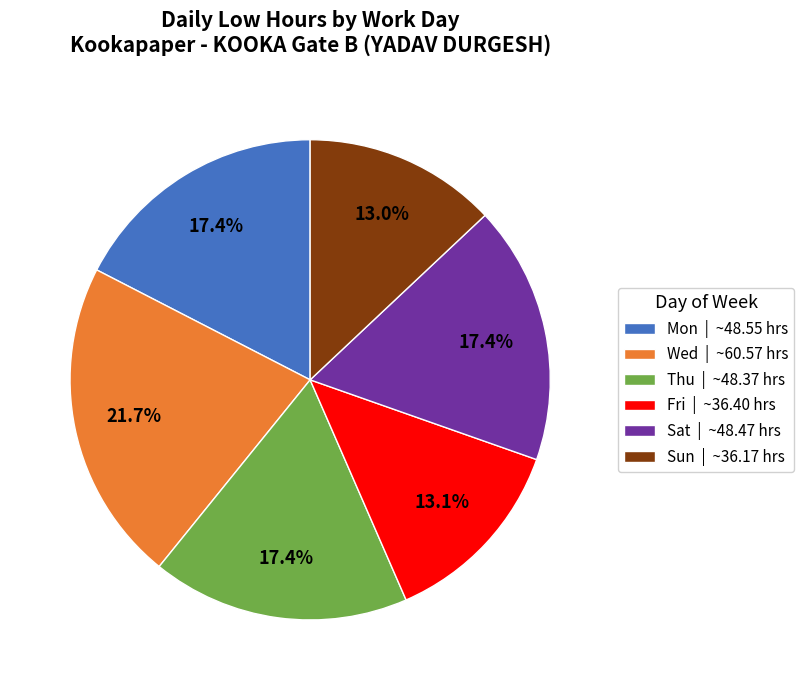

Which category has the biggest portion of the pie?

Wed | ~60.57 hrs